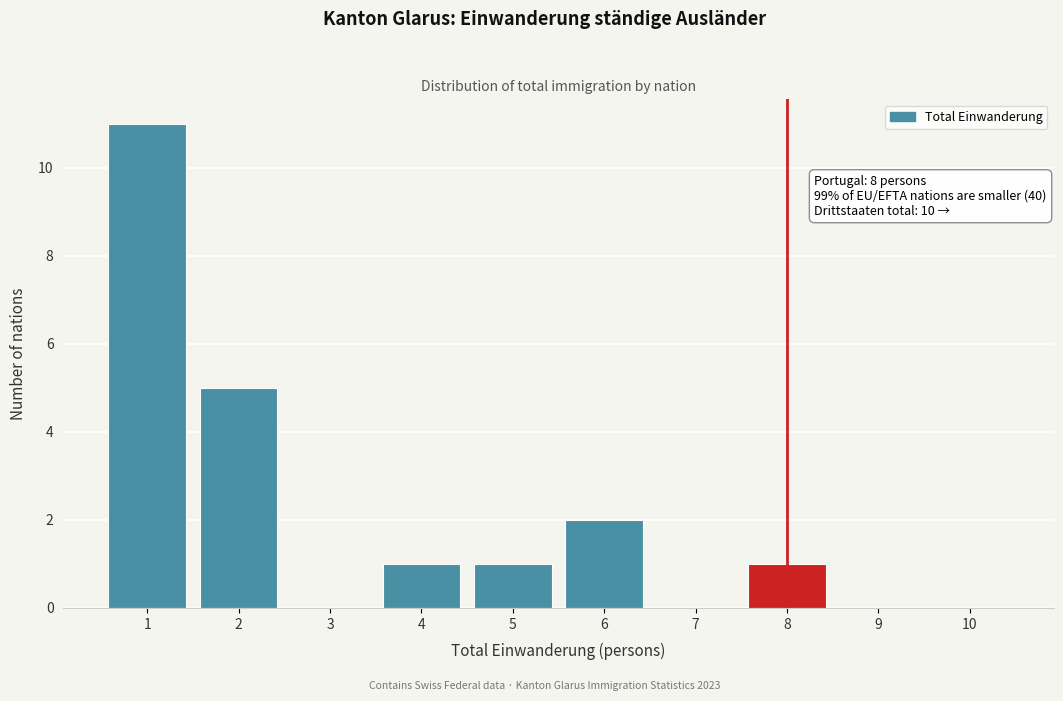

Which range on the x-axis has the tallest bar?

0.5 to 1.5